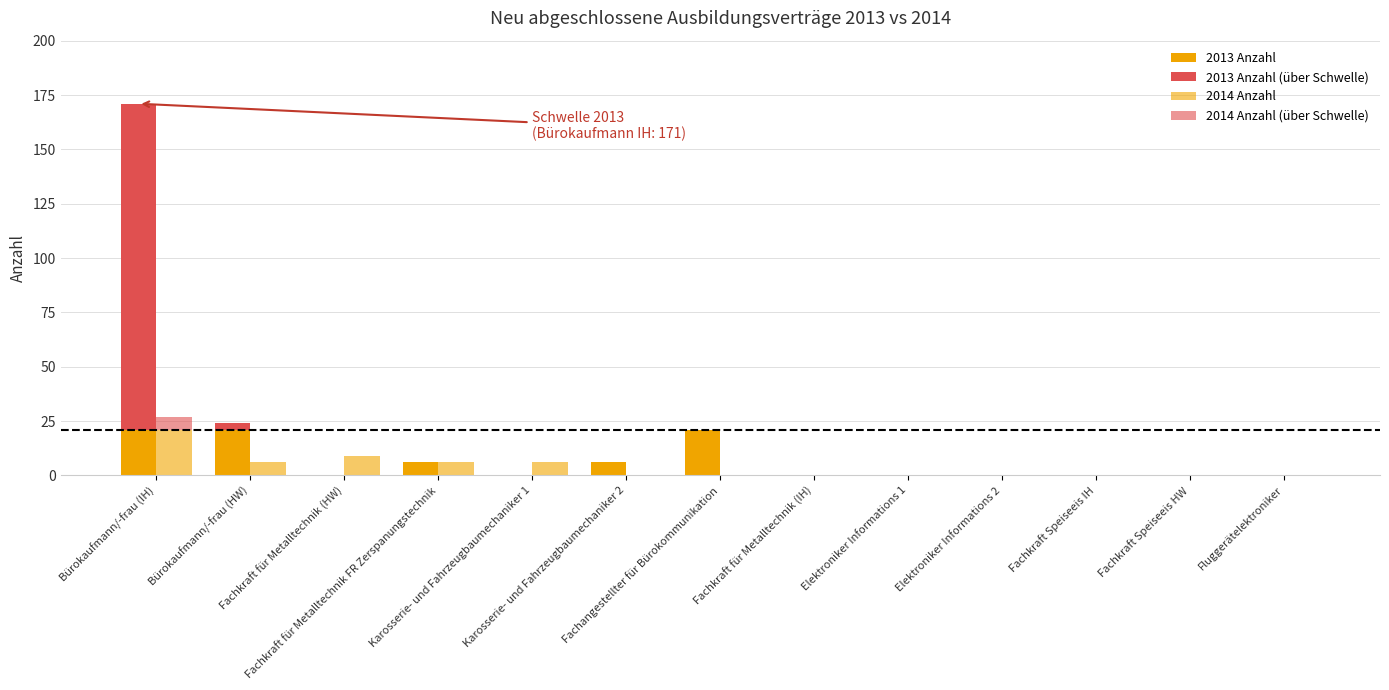

What is the total value across all series at Bürokaufmann/-frau (HW)?

30